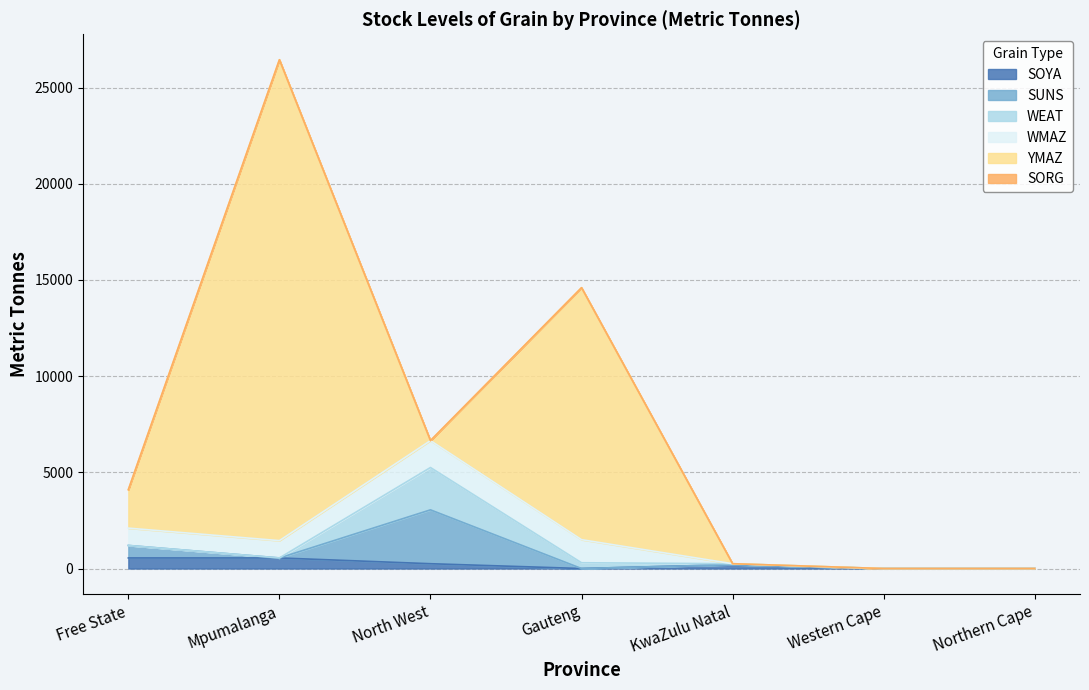

Which category has the highest value across all series?

Mpumalanga